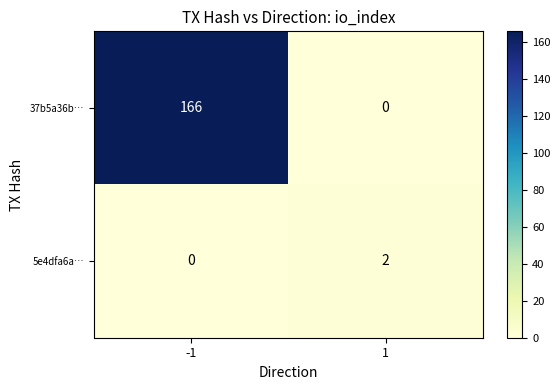

Is it true that 5e4dfa6a… equals 2 at 1?

True